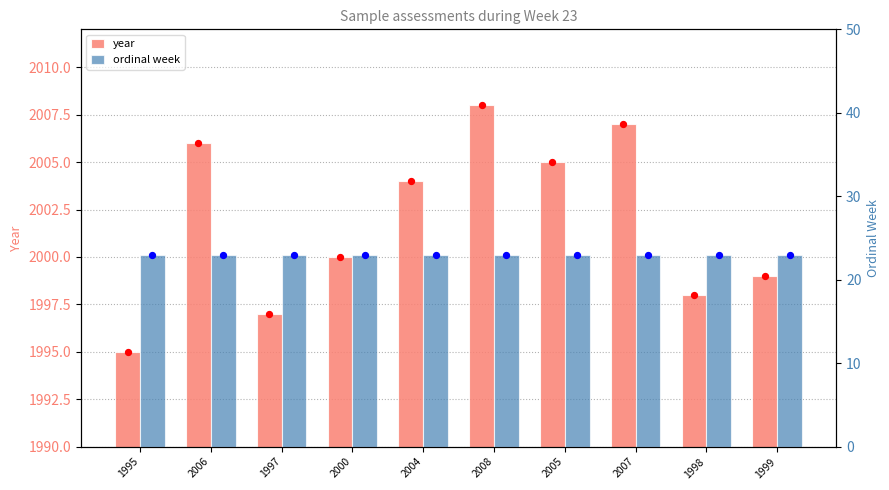

What is the total value across all series at 1997?

2020